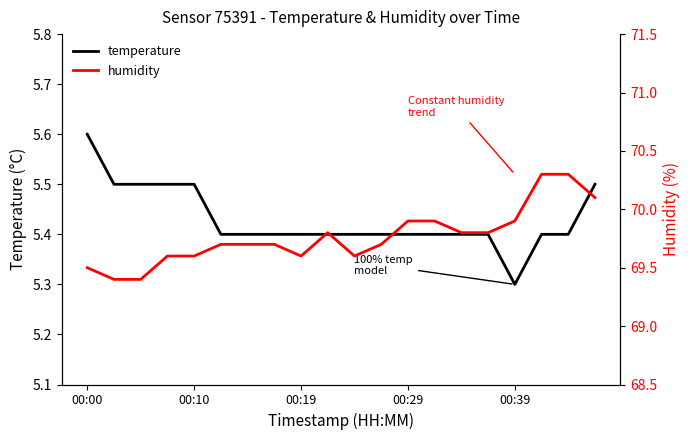

True or false: temperature and humidity intersect in this chart.

False